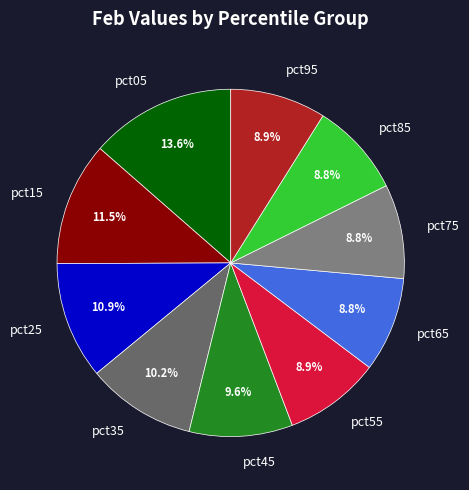

Which slice is the largest?

pct05